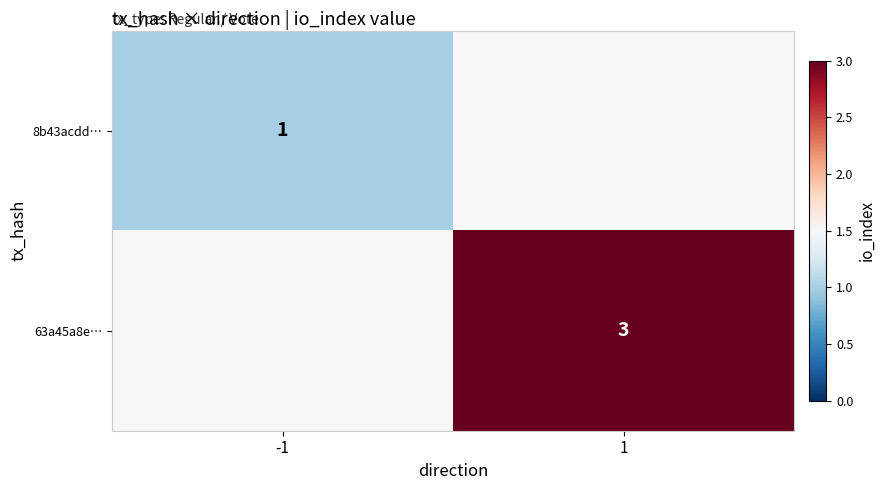

What is the greatest value displayed?

3.0